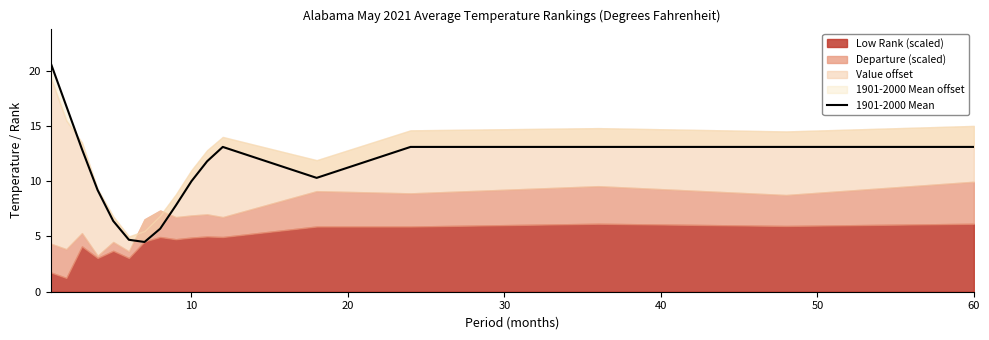

The value at 20 is 12.9. True or false?

True